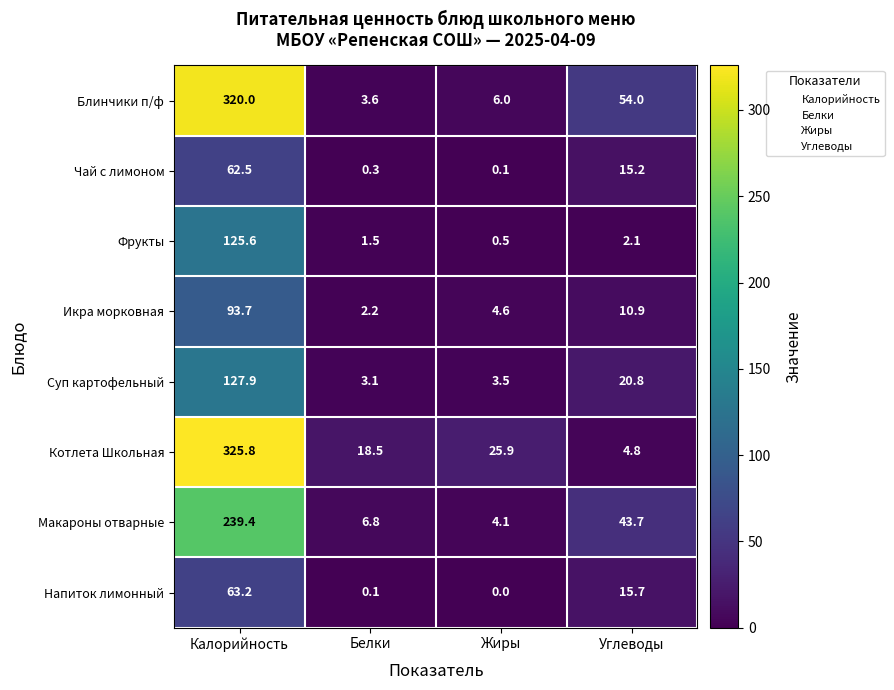

At Белки, list the series in order from smallest to largest.

Напиток лимонный, Чай с лимоном, Фрукты, Икра морковная, Суп картофельный, Блинчики п/ф, Макароны отварные, Котлета Школьная